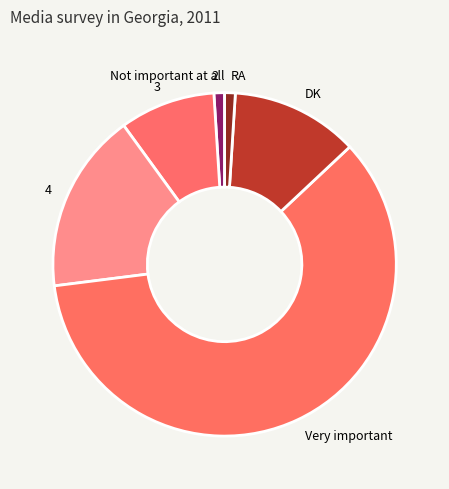

Is it true that 3 is 1% of the pie?

False